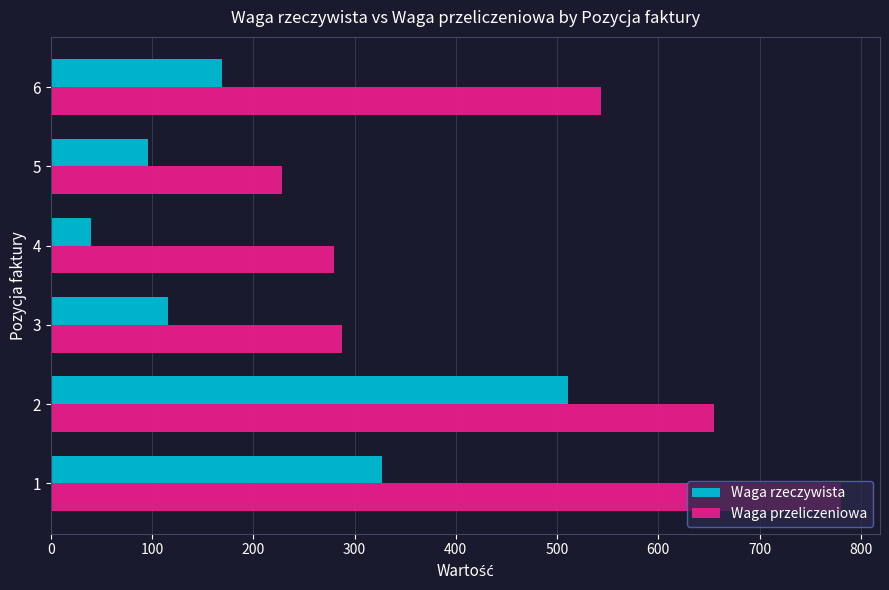

What is the average value of the Waga przeliczeniowa series?

462